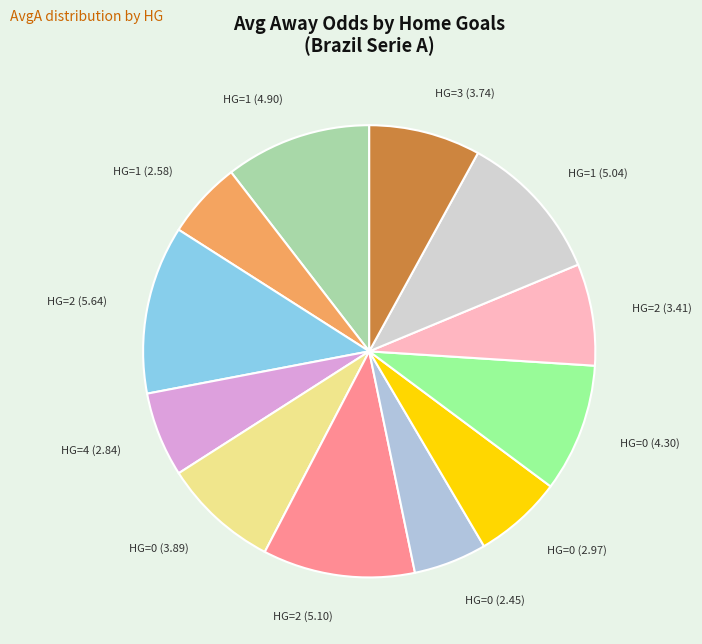

Combined, do HG=1 (5.04) and HG=0 (2.97) account for over 50%?

No